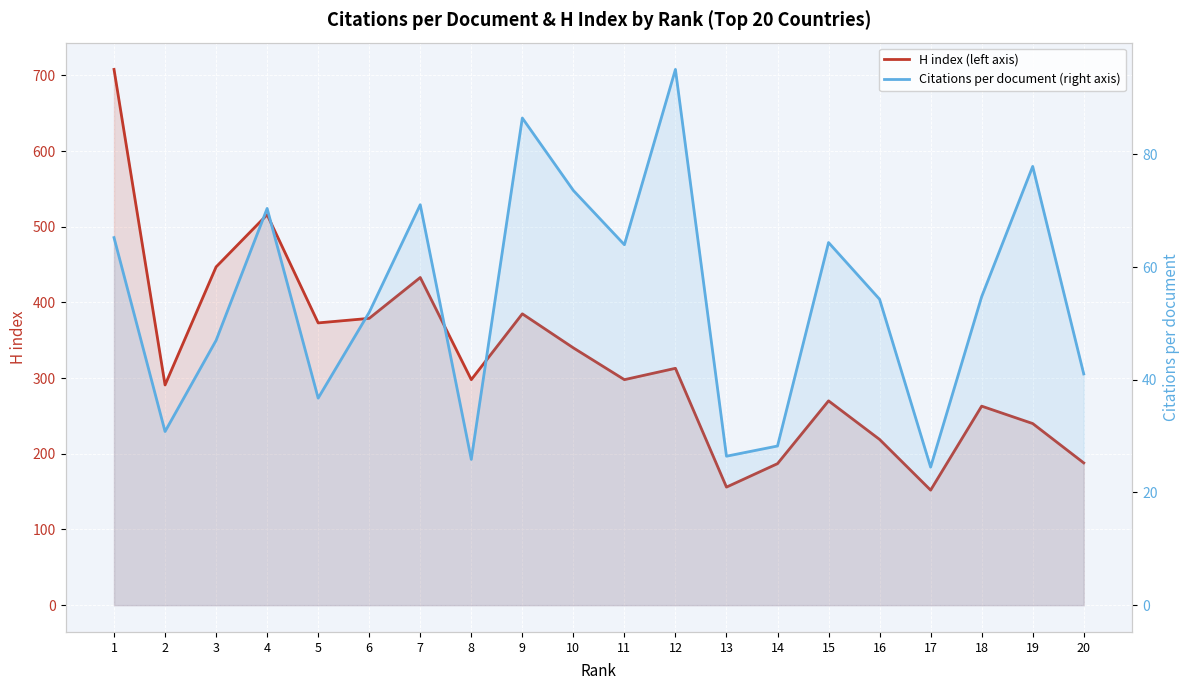

Reading left to right, extract all data points from this chart.

H index (left axis): 708.0	291.0	447.0	516.0	373.0	379.0	433.0	298.0	385.0	340.0	298.0	313.0	156.0	187.0	270.0	219.0	152.0	263.0	240.0	188.0
Citations per document (right axis): 65.2	30.8	47.0	70.4	36.8	52.0	71.1	25.9	86.5	73.6	64.0	95.1	26.4	28.2	64.4	54.3	24.5	54.8	77.9	41.0